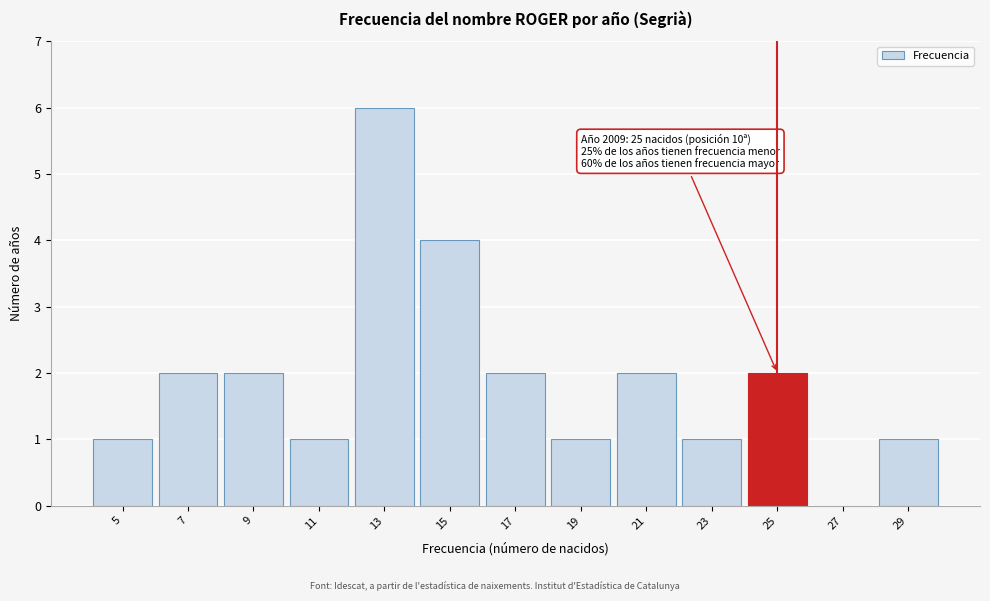

Which range on the x-axis has the tallest bar?

12 to 14